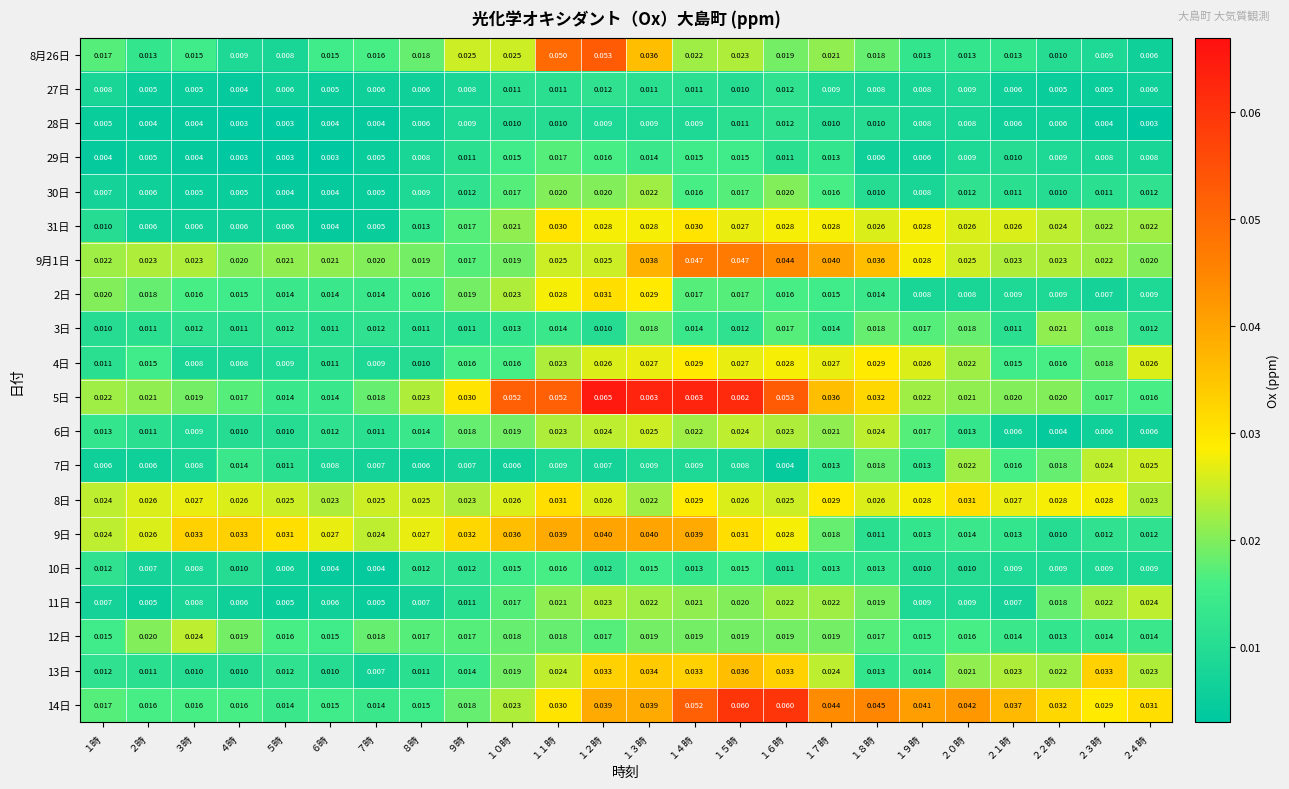

Between ３時 and １９時, which series saw the biggest shift?

14日